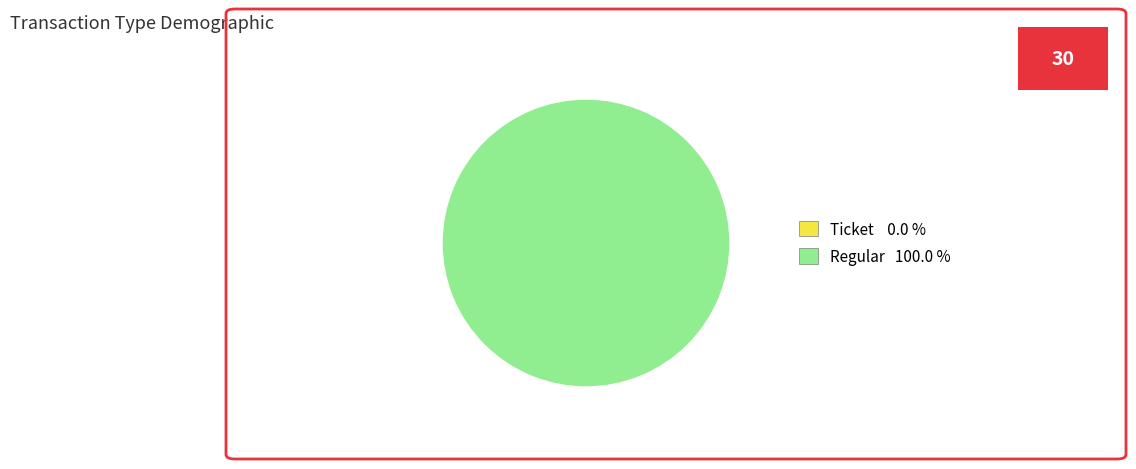

Count the number of slices in the pie.

2